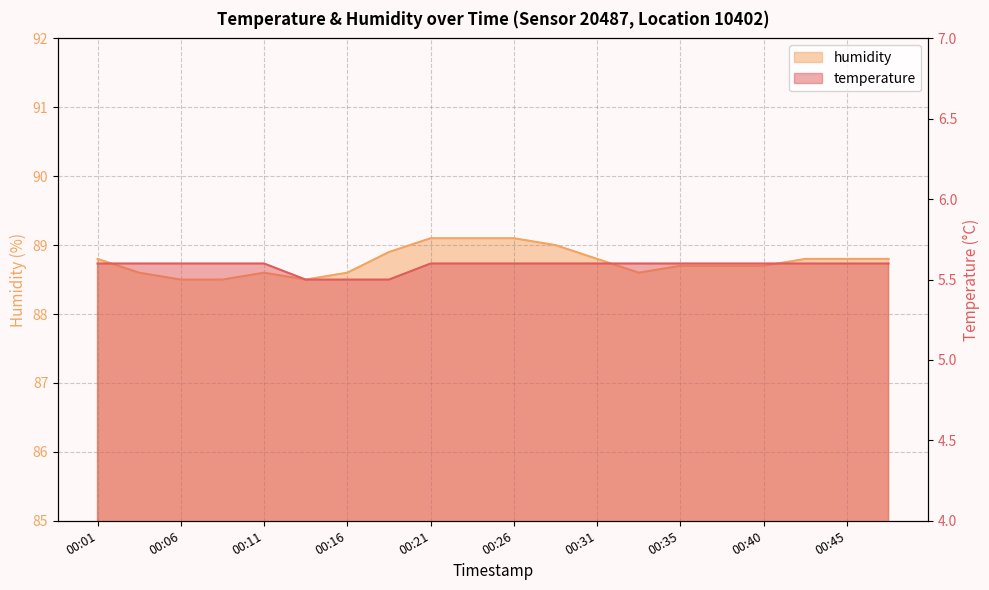

Count the temperature values in the range 5 to 6.

20